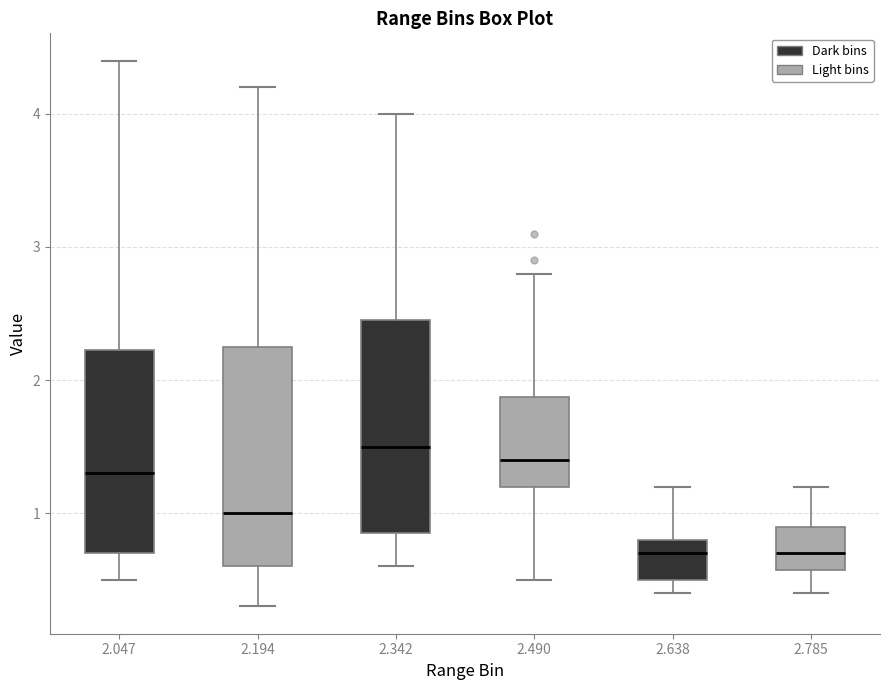

Which box's median line is the highest?

2.342